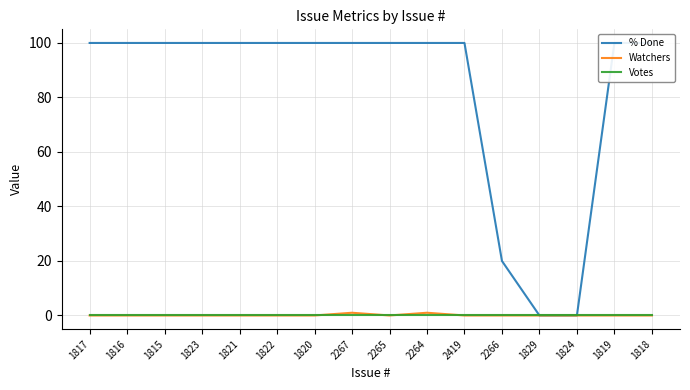

Rank the series at 2264 from lowest to highest value.

Votes, Watchers, % Done